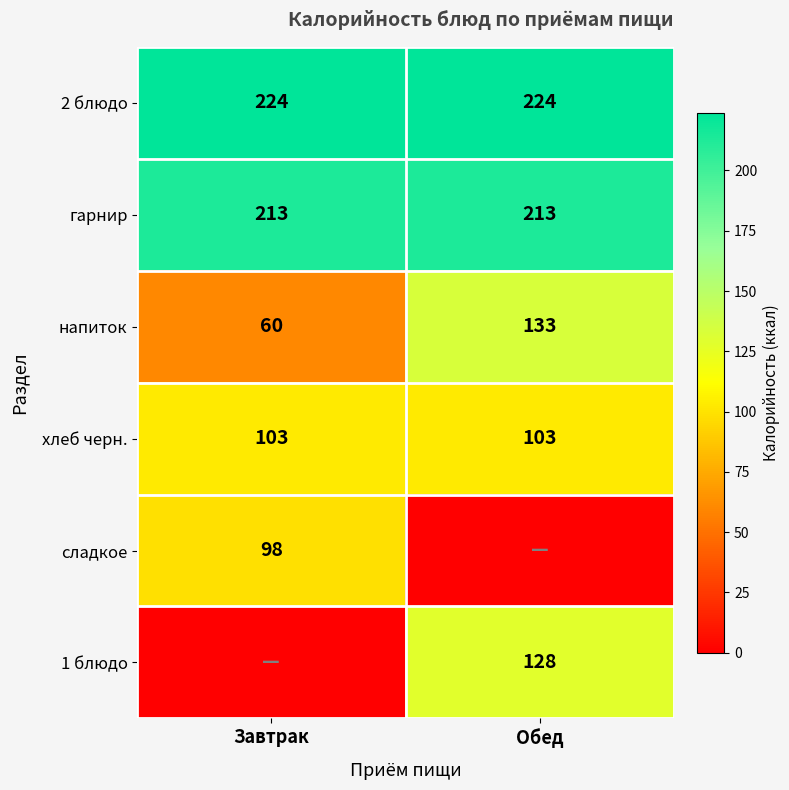

What is the highest value of the 2 блюдо series?

224